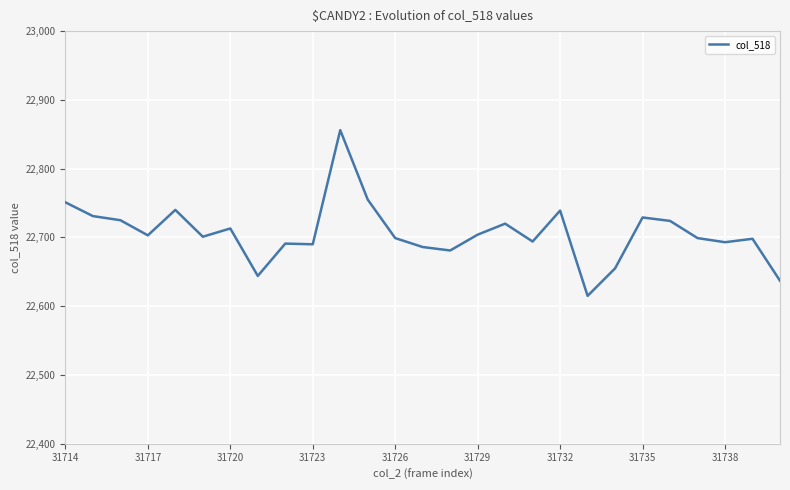

What is the difference between the maximum and minimum values?

241